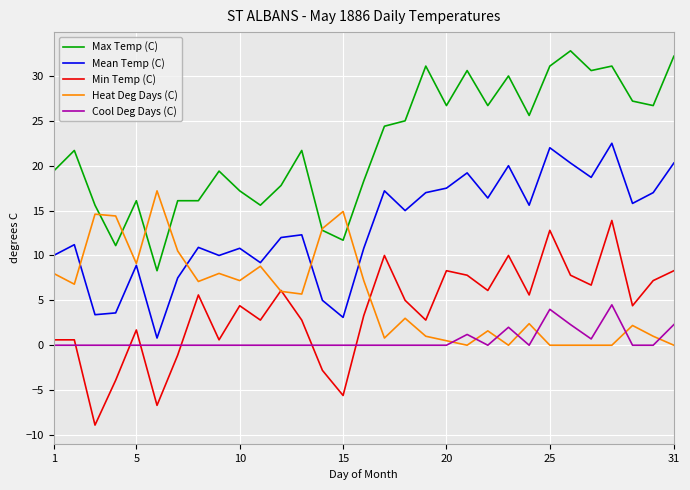

True or false: Max Temp (C) and Min Temp (C) cross at least once.

False